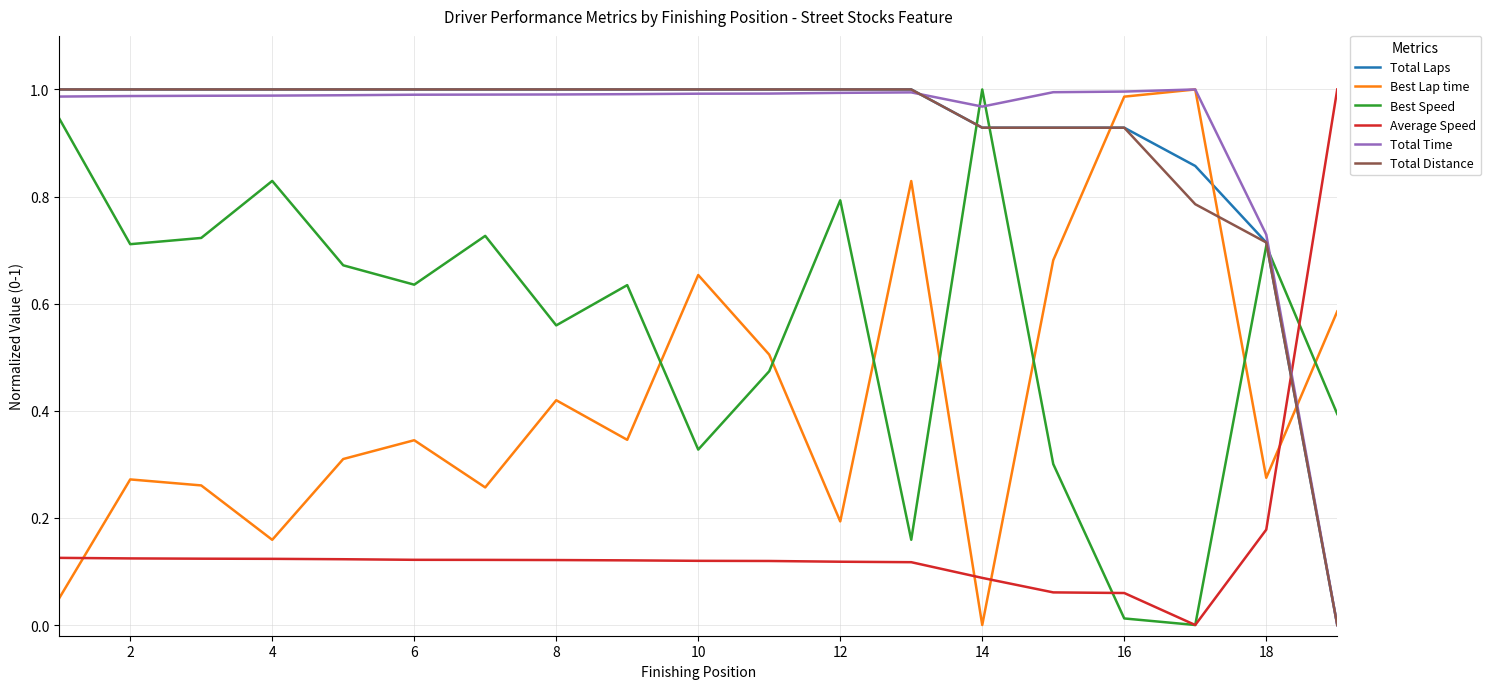

How many times do Average Speed and Total Time cross each other?

1